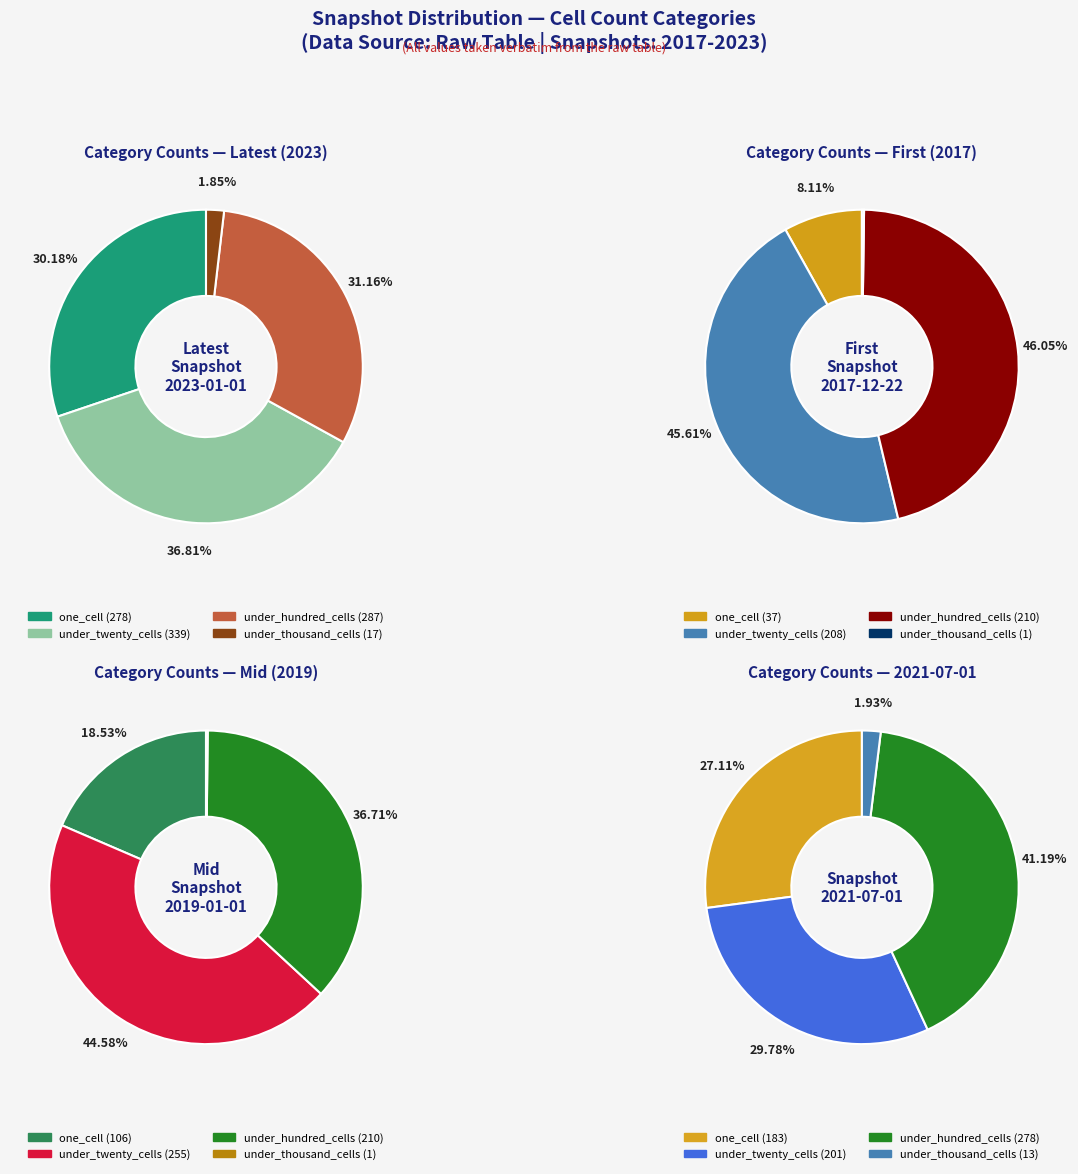

Which slice is the smallest?

4